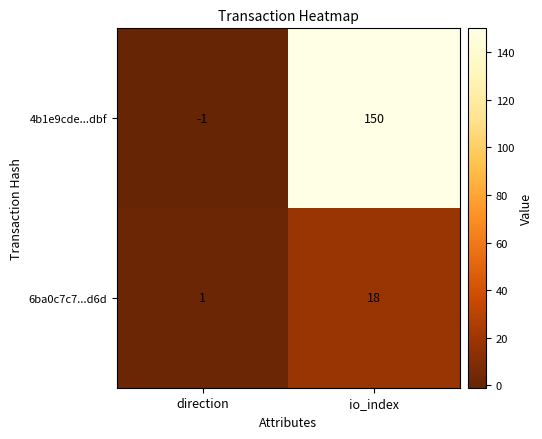

Read the 4b1e9cde...dbf value at io_index, to the nearest 10.

150